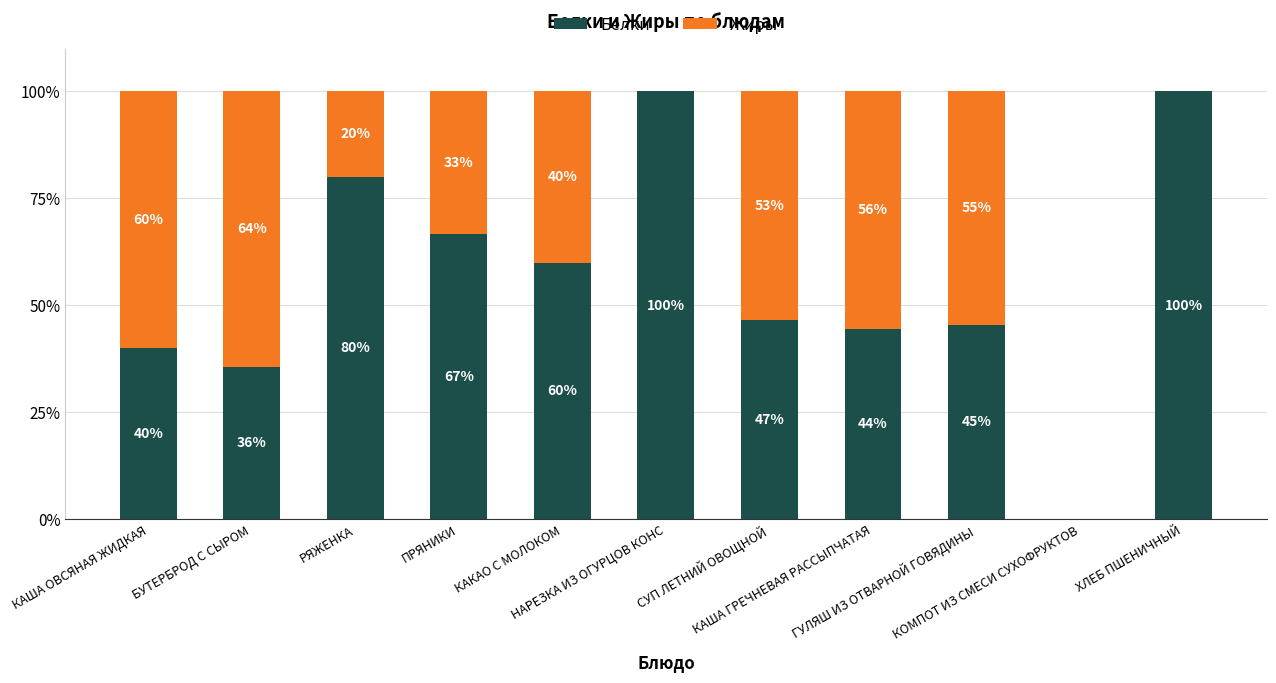

What is the highest value of the Белки series?

100.0